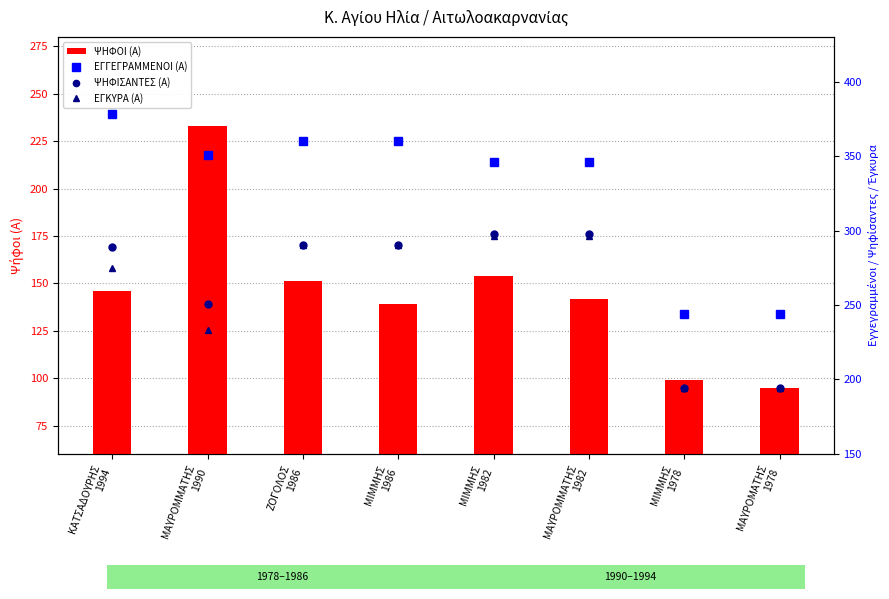

At how many categories does at least one series exceed 362?

1